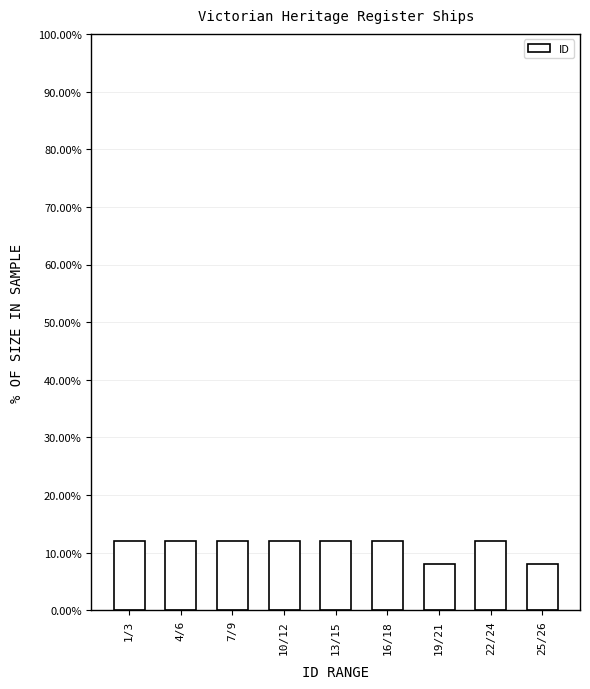

Reading left to right, extract all data points from this chart.

1/3=12	4/6=12	7/9=12	10/12=12	13/15=12	16/18=12	19/21=8	22/24=12	25/26=8